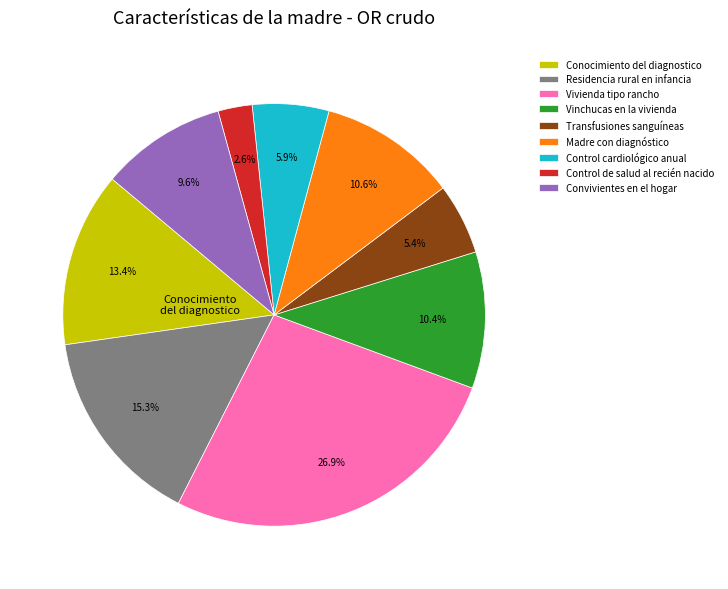

Does any single category account for the majority?

No